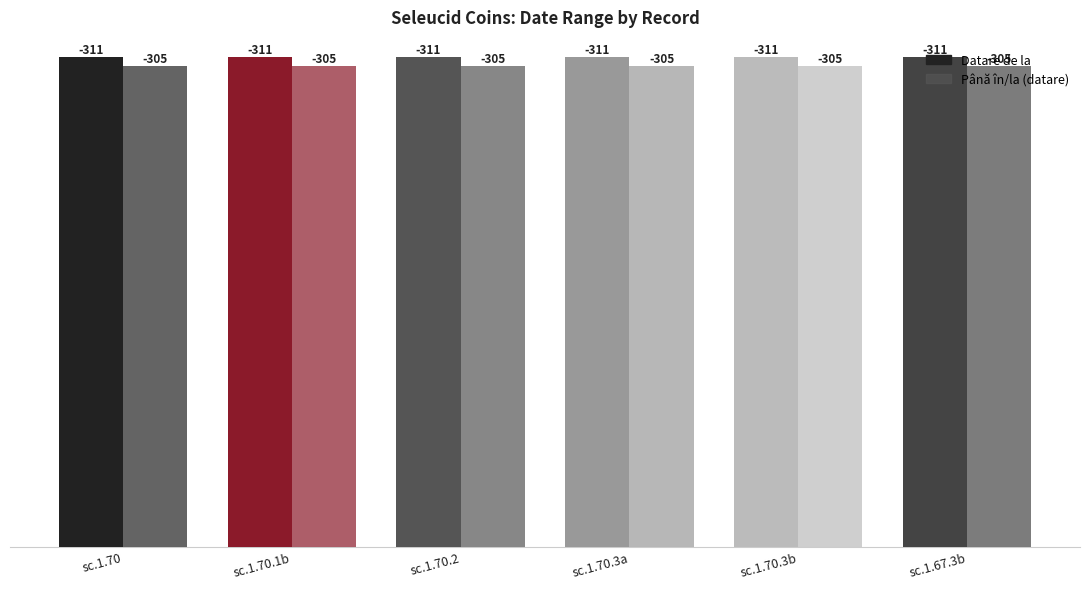

How many bars are there in each group?

2